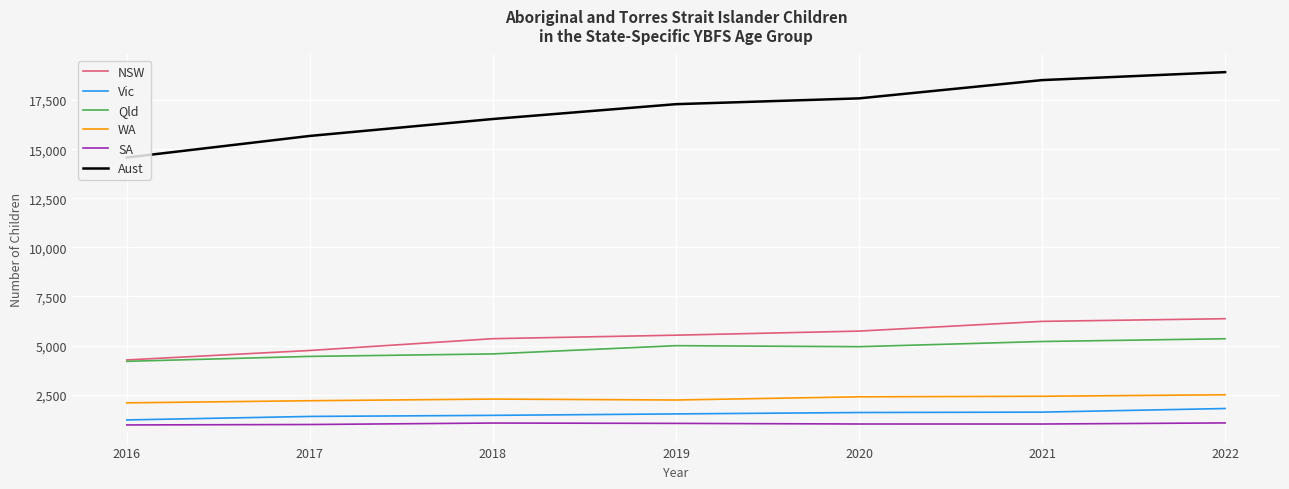

Is the value of WA at 2022 greater than the value of NSW at 2020?

No